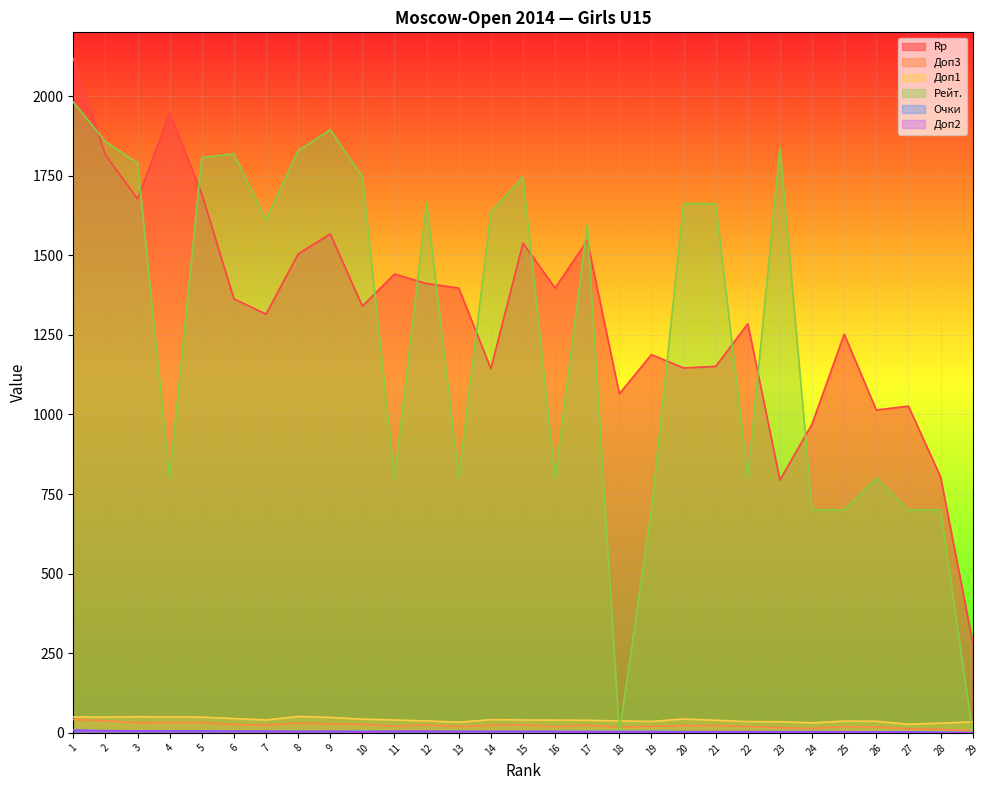

True or false: Доп3 and Доп2 intersect in this chart.

False